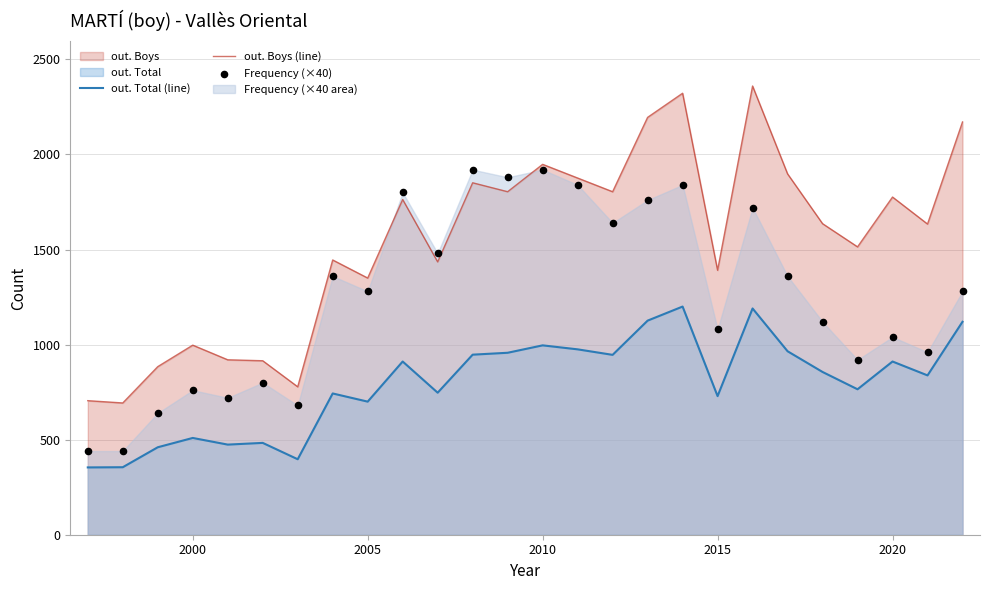

True or false: out. Boys (line) has a value of 1391 at 2015.

True